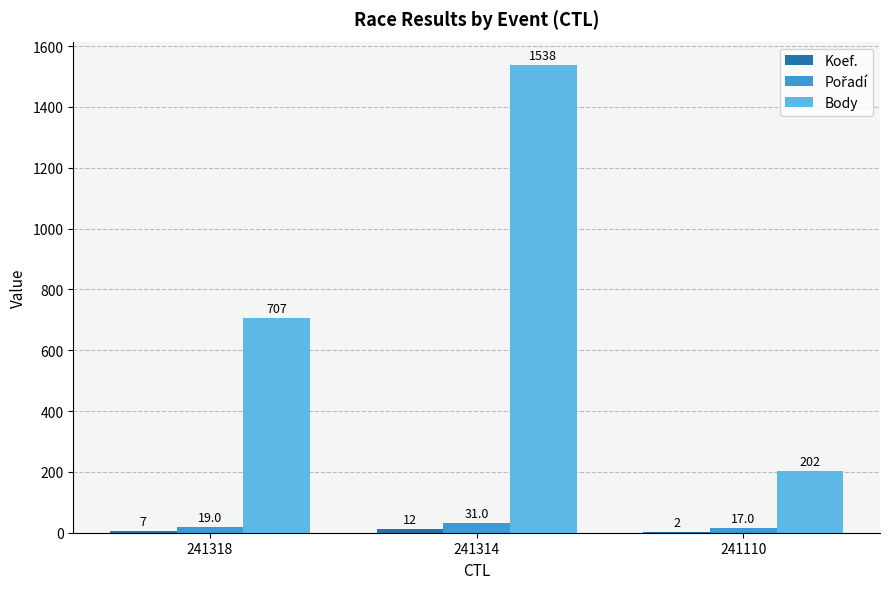

What is the maximum value shown in the chart?

1538